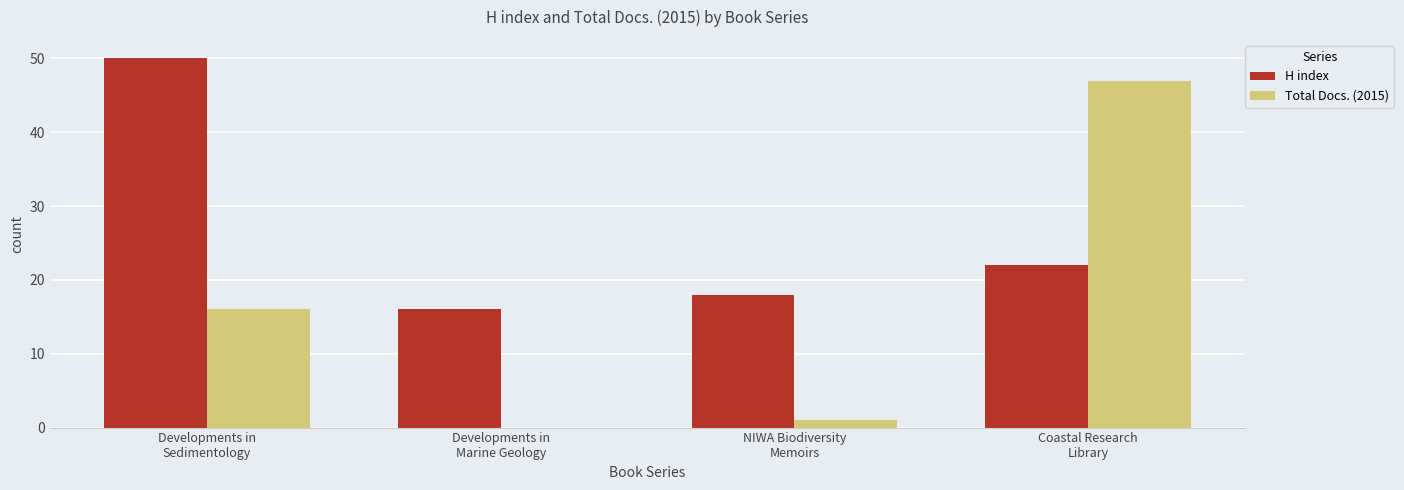

Reading left to right, extract all data points from this chart.

H index: 50	16	18	22
Total Docs. (2015): 16	0	1	47